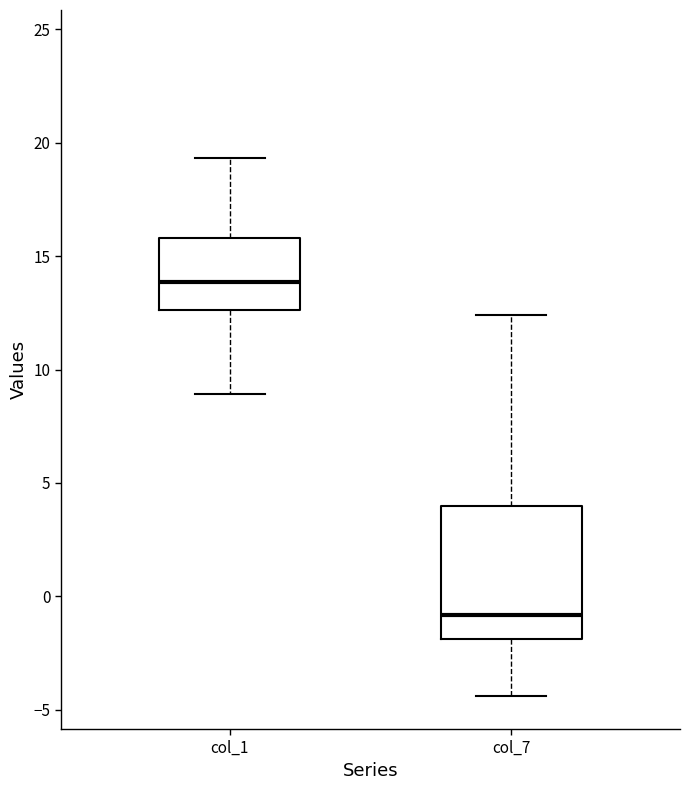

Which box's median line is the highest?

col_1